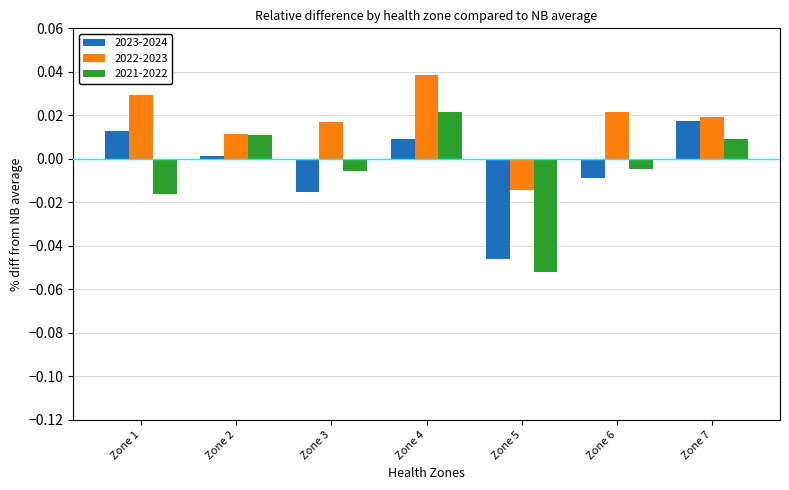

List the labels in order of 2022-2023 value, smallest first.

Zone 5, Zone 2, Zone 3, Zone 7, Zone 6, Zone 1, Zone 4